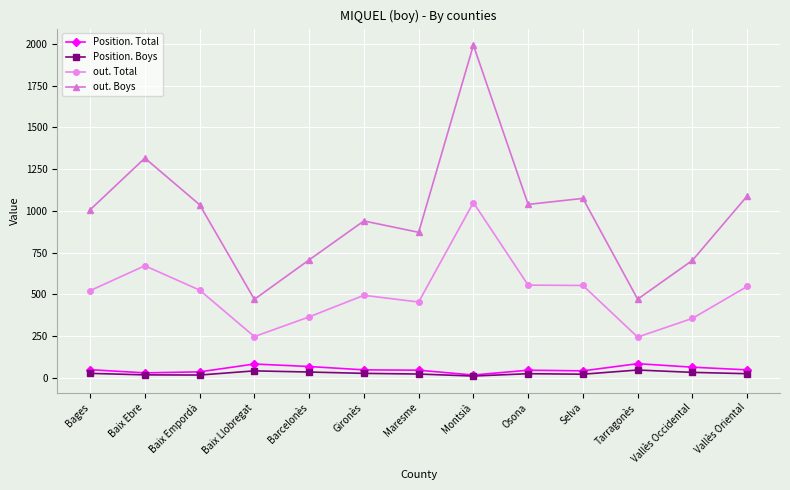

What is the label of the 2nd point from the left?

Baix Ebre